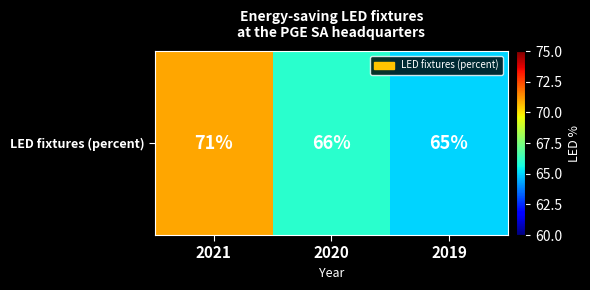

What is the greatest value displayed?

71